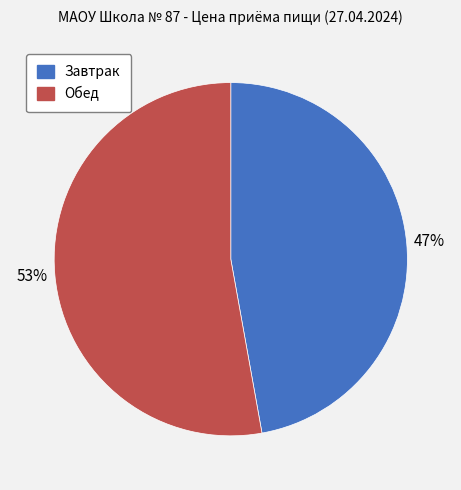

To the nearest percent, what is the average slice percentage?

50%